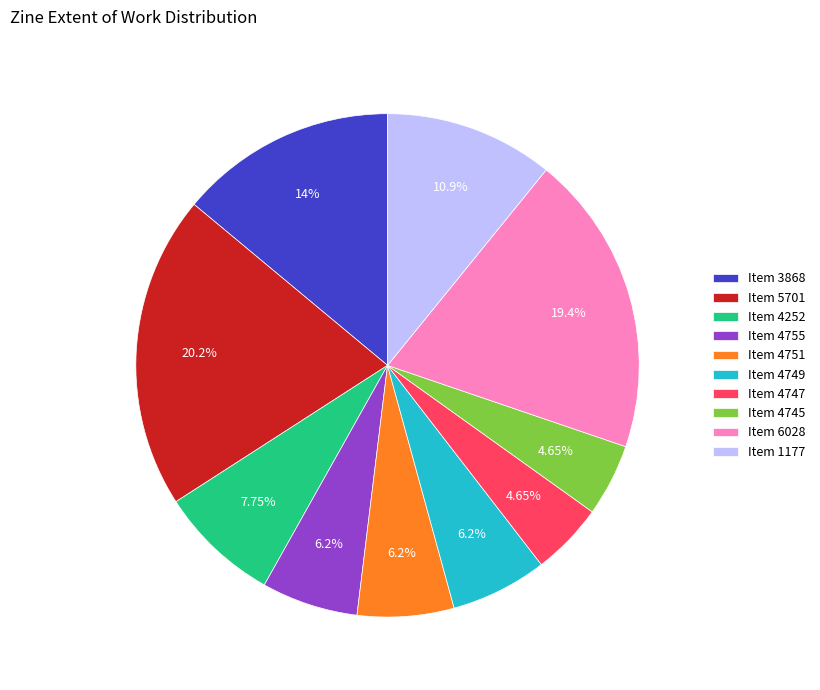

Between Item 6028 and Item 4747, which is larger?

Item 6028